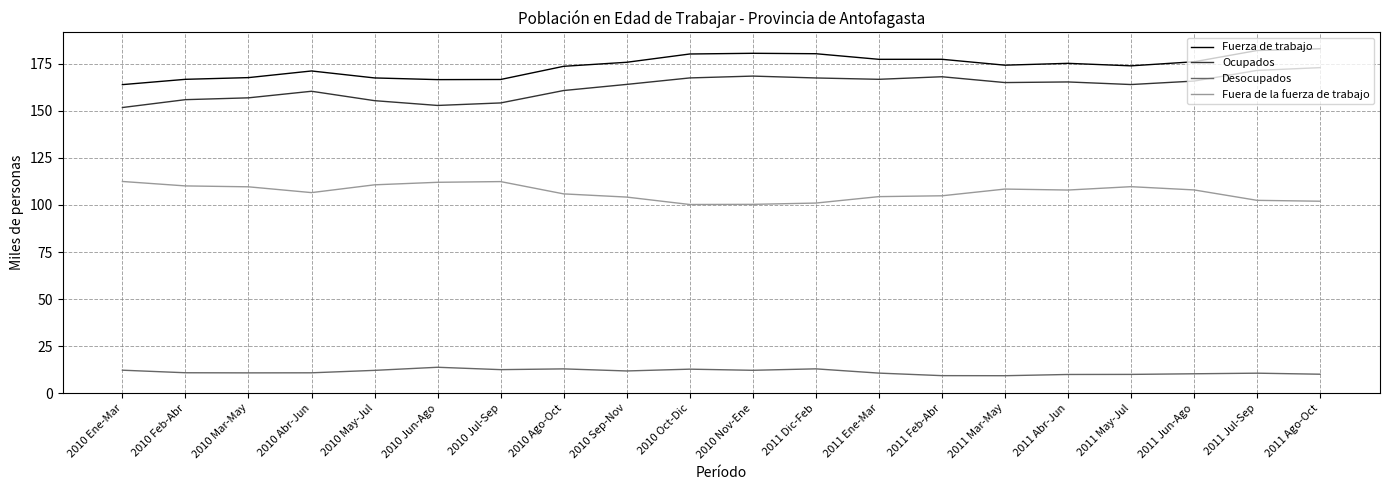

What is the spread (max minus min) of values at 2011 Dic-Feb?

167.5